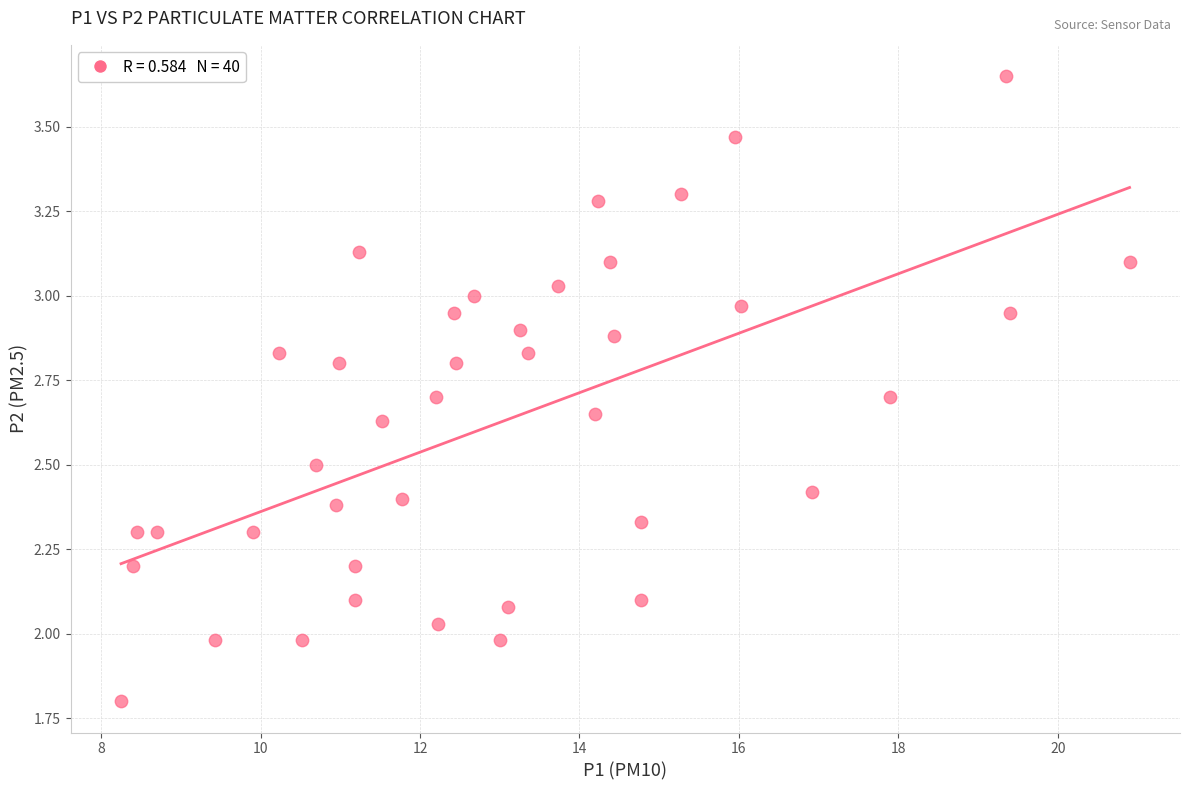

What is the range of X values (max minus min)?

12.6